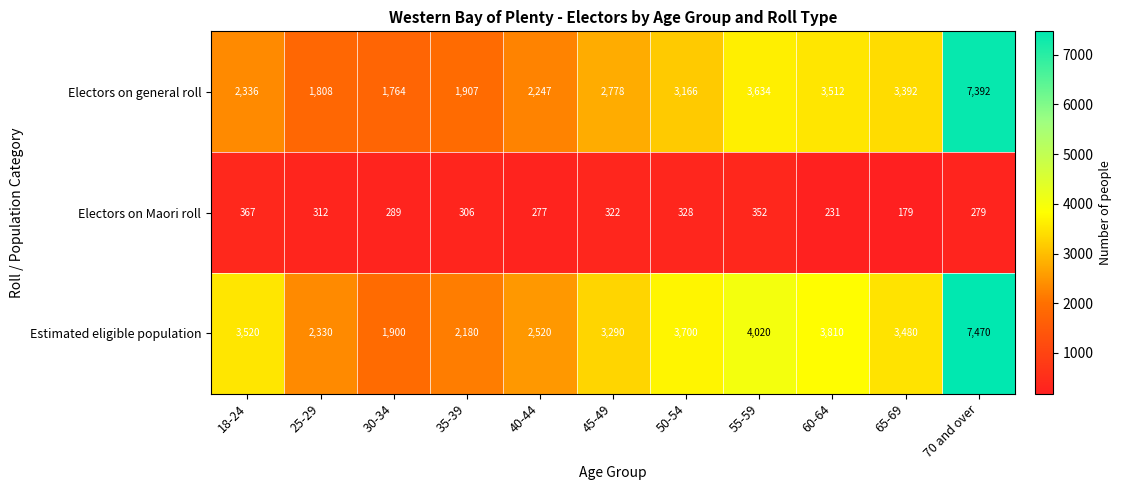

Which series changed the most between 18-24 and 40-44?

Estimated eligible population